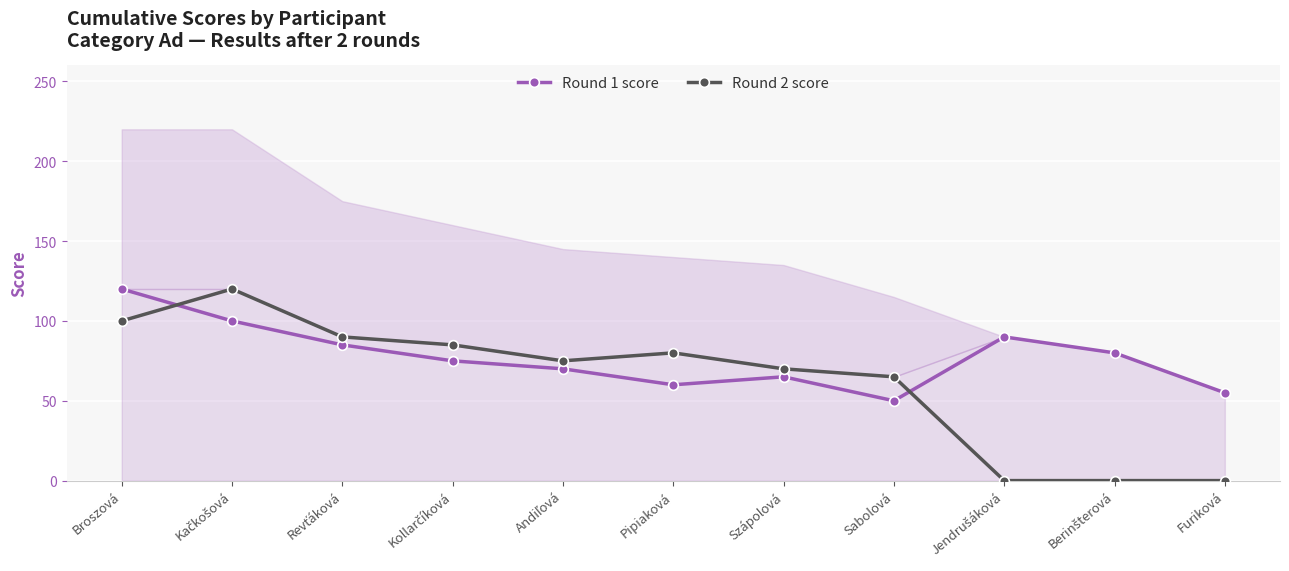

True or false: Round 1 score has more than 0 interior local peaks.

True